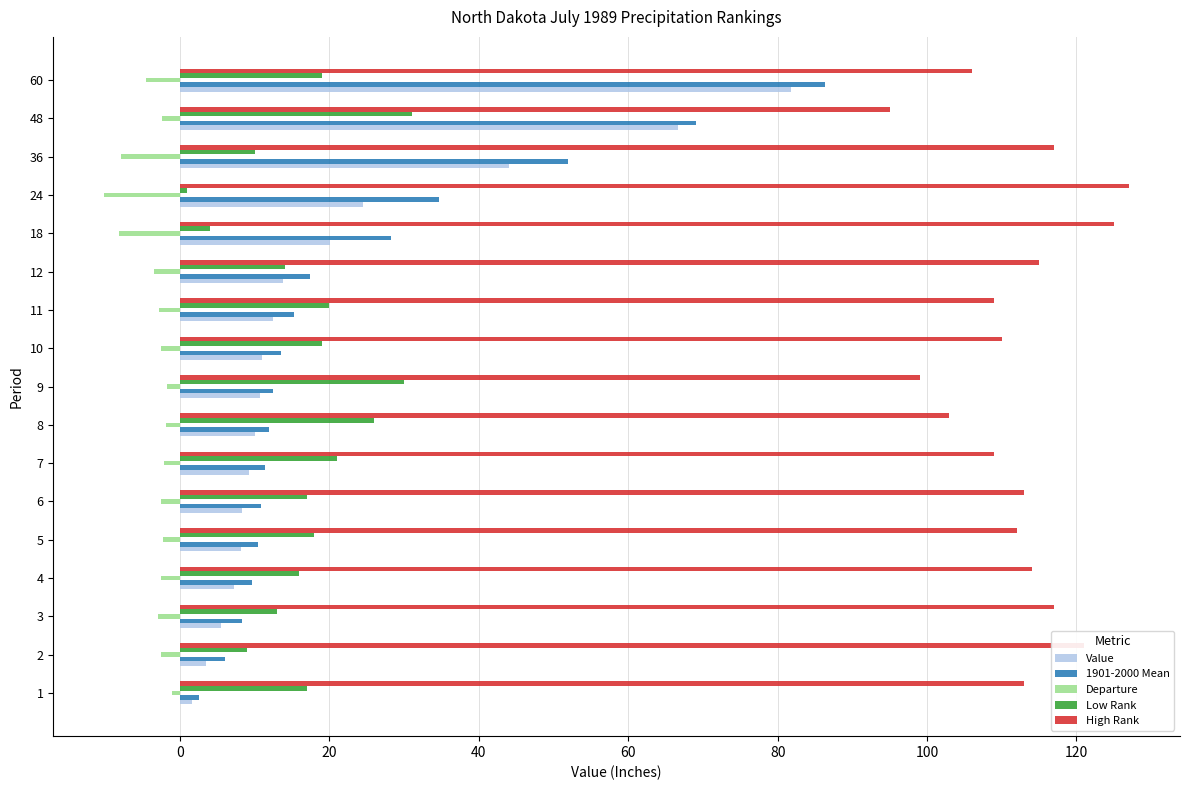

What are all the series names shown in the legend?

Value, 1901-2000 Mean, Departure, Low Rank, High Rank